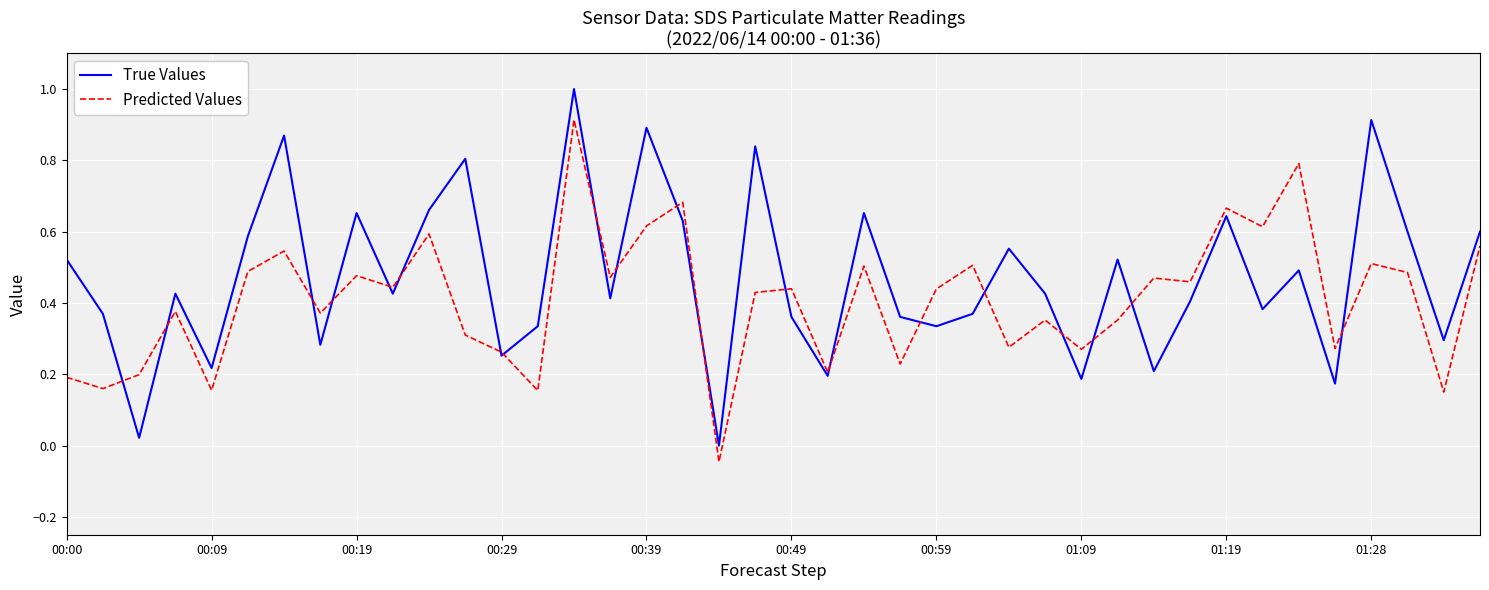

Which series has the largest total across all categories?

True Values